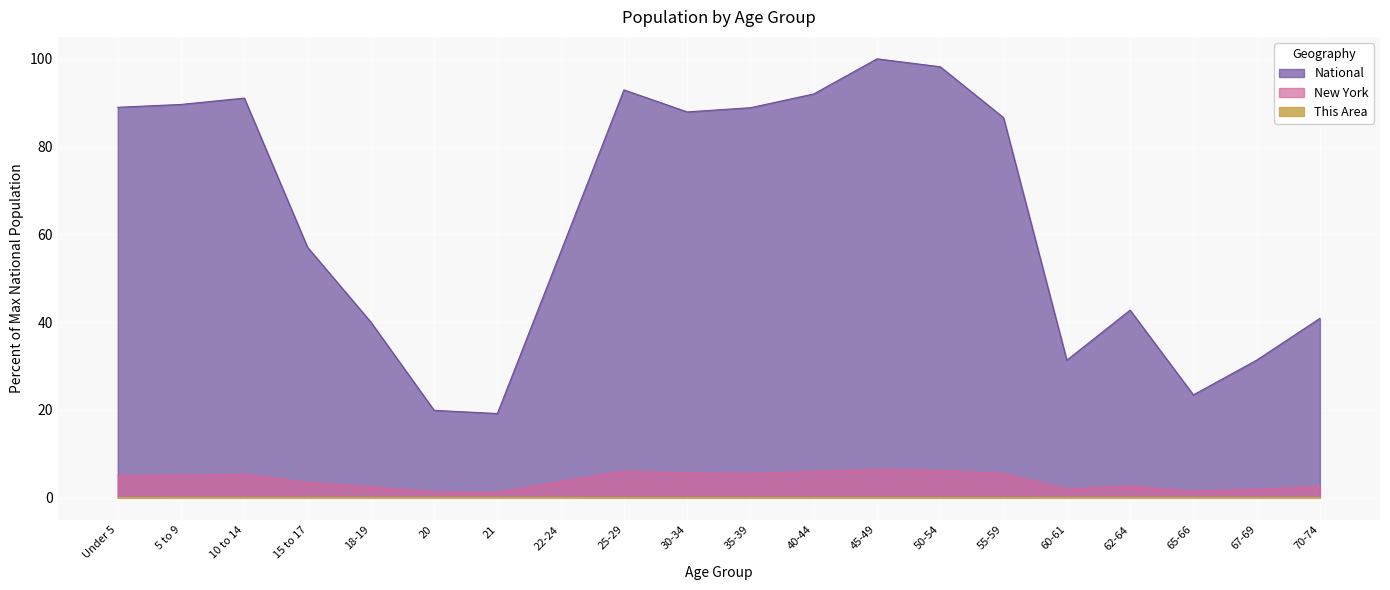

At which category is the sum across all series the highest?

45-49